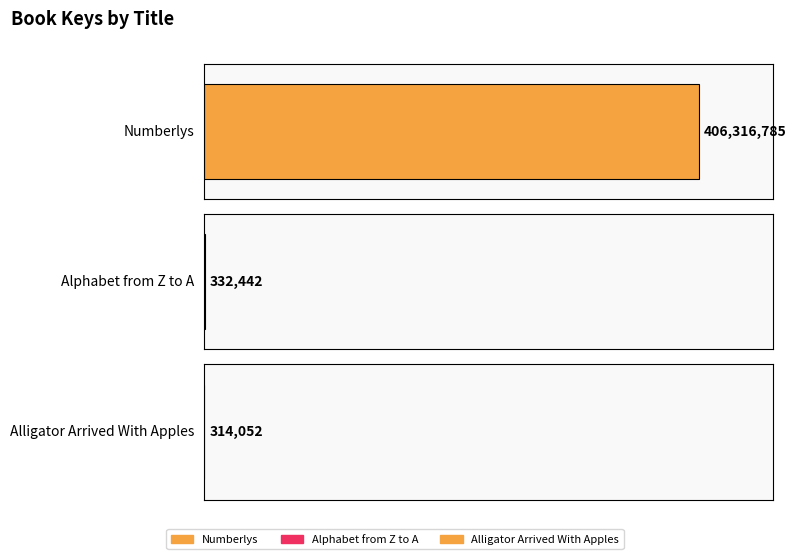

Approximately how many times larger is the value at Numberlys compared to Alligator Arrived With Apples?

1293.8